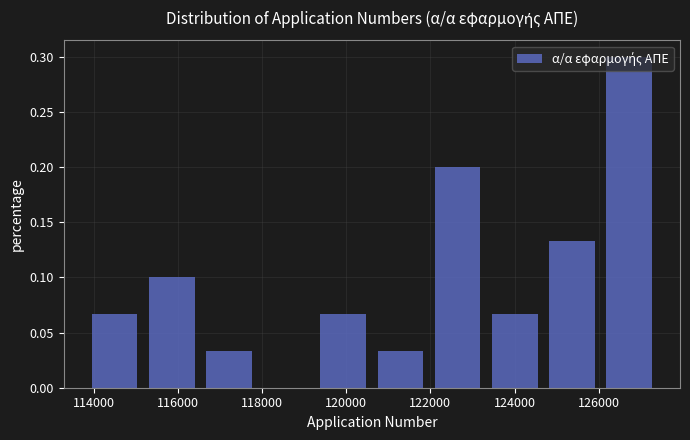

How tall is the bar that spans 120600 to 122000 on the x-axis? Neither the bar edges nor the heights are printed on the chart, so give them approximately, as read against the axes.

0.035